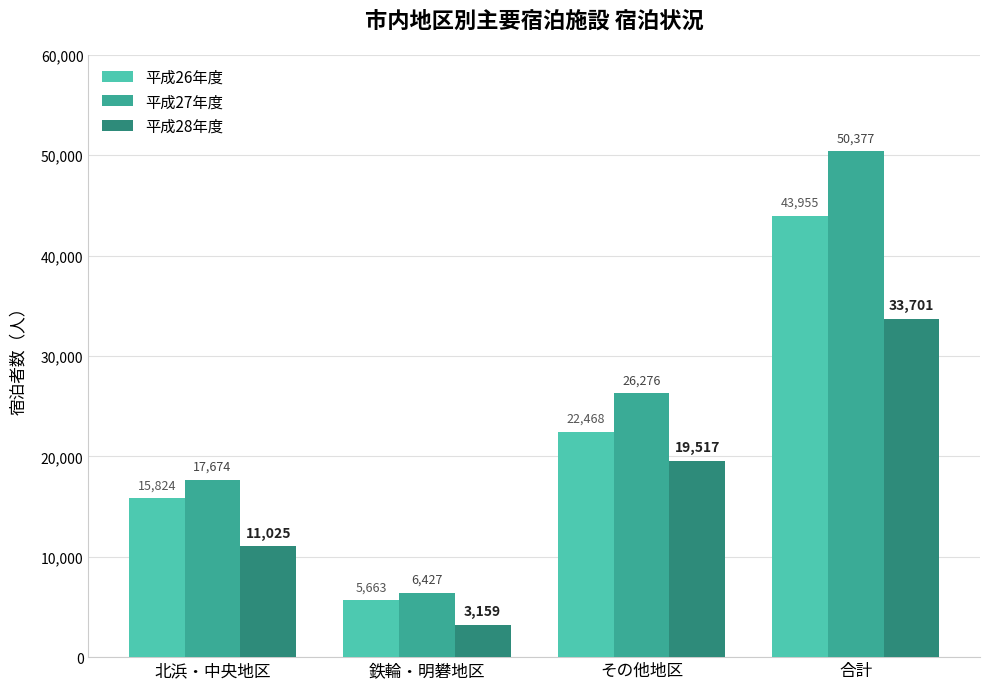

What is the smallest value displayed?

3159